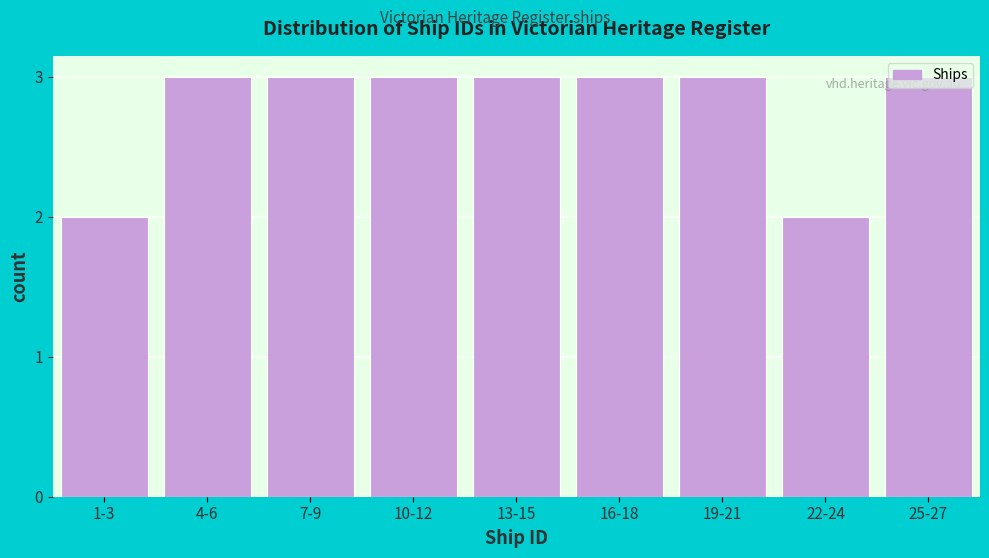

What is the maximum value shown in the chart?

3